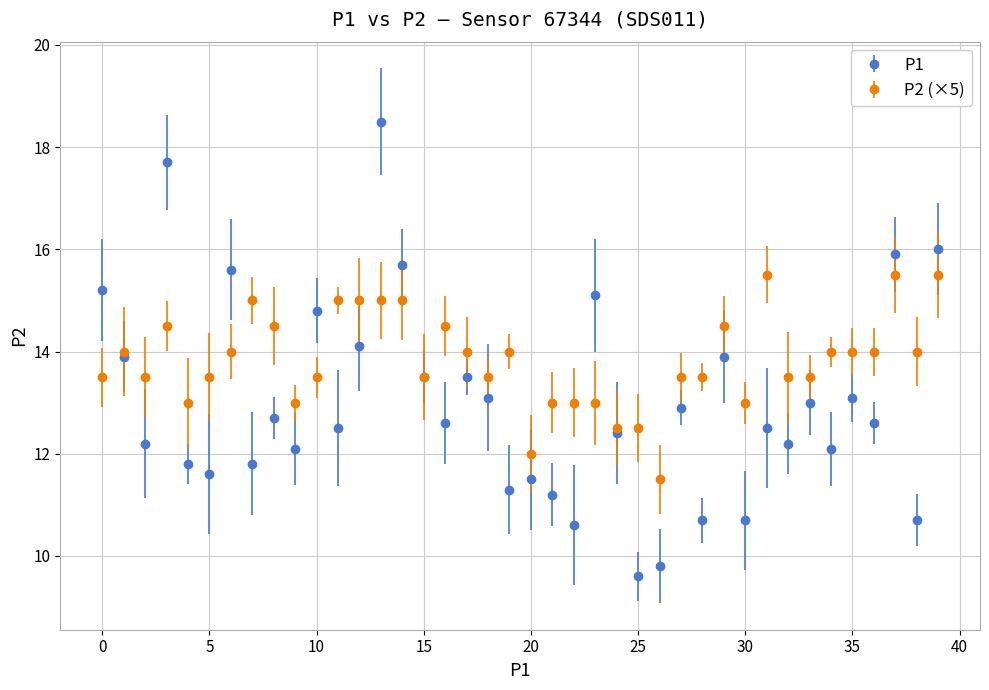

Which series has the widest spread of values?

P1